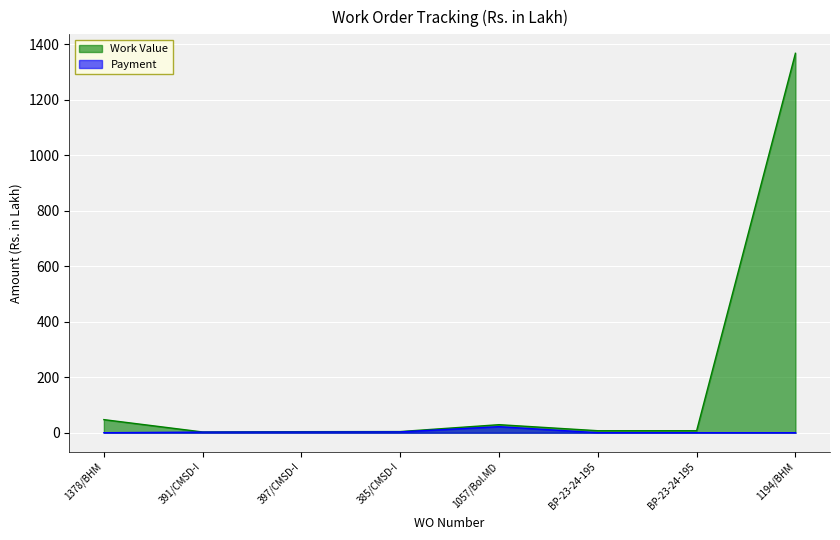

Reading right to left, transcribe all the data shown in this chart.

Work Value: 1367.2	7.2	7.2	29.0	4.2	3.8	2.7	47.2
Payment: 0.0	0.0	0.0	21.8	3.1	2.5	2.2	0.0